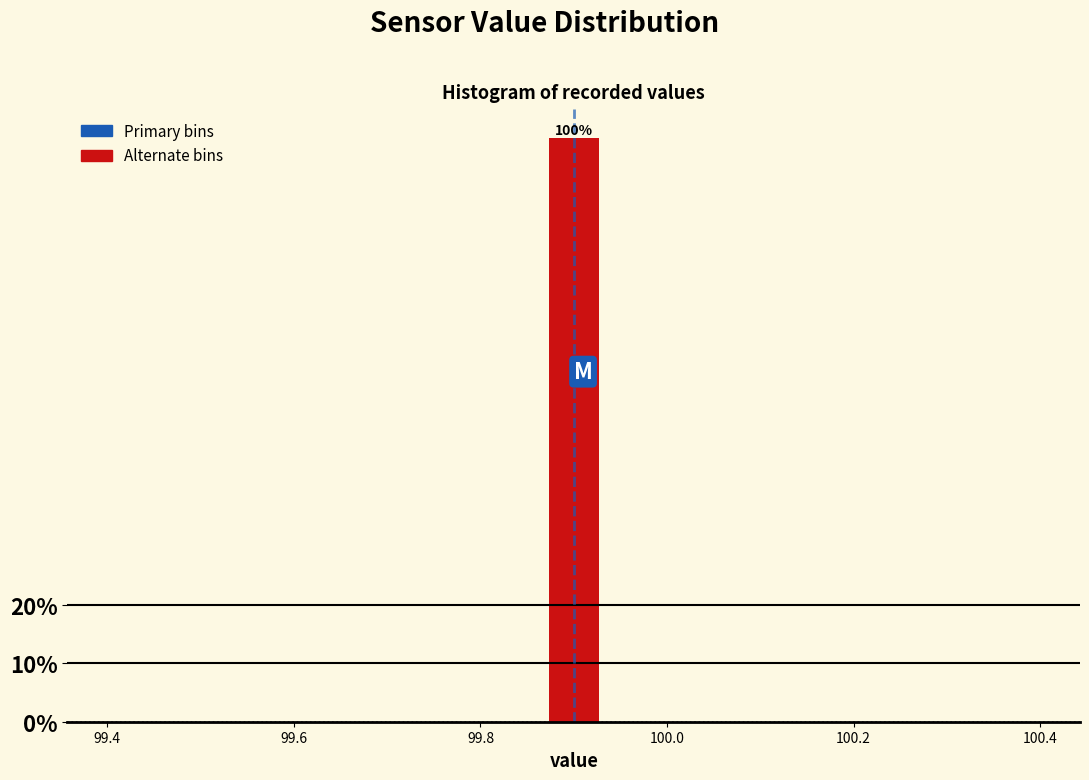

Around what value on the x-axis is the tallest bar? Give the approximate position of its centre, as read against the axis.

99.90